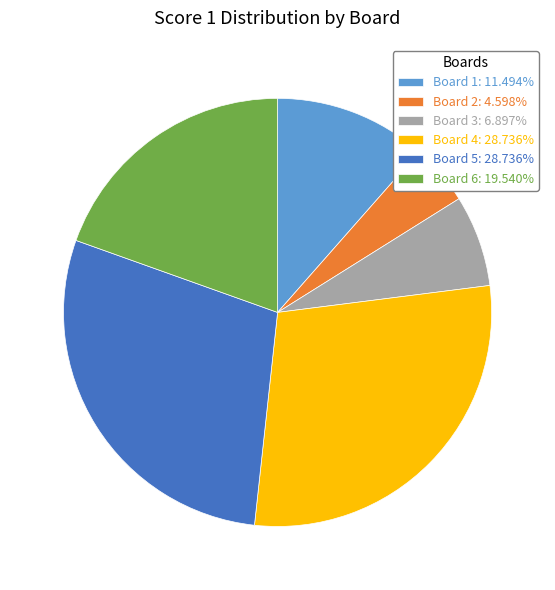

Between Board 1 and Board 2, which is larger?

Board 1